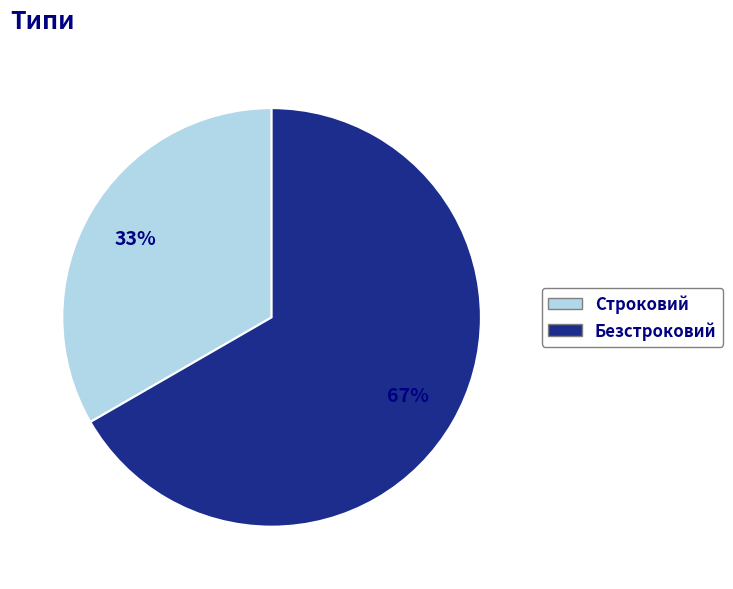

To the nearest percent, what is the average slice percentage?

50%